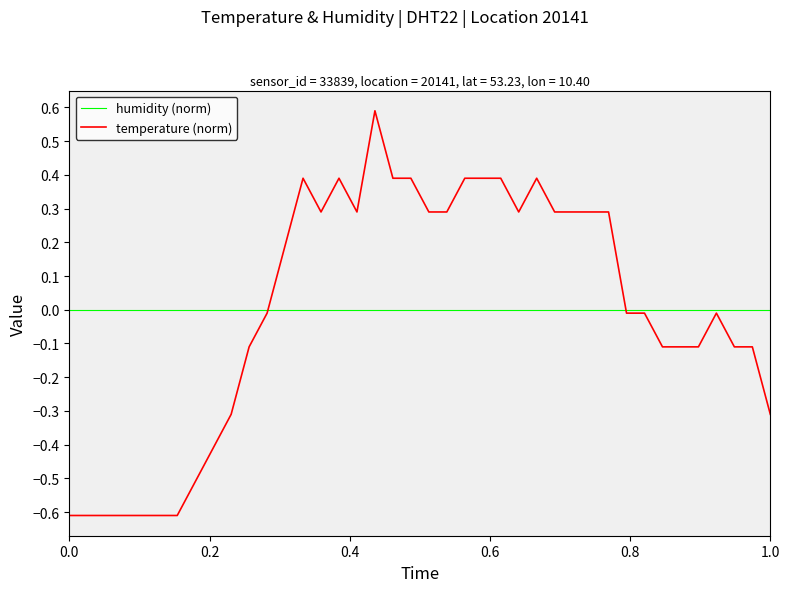

Which series has the widest spread of values?

temperature (norm)